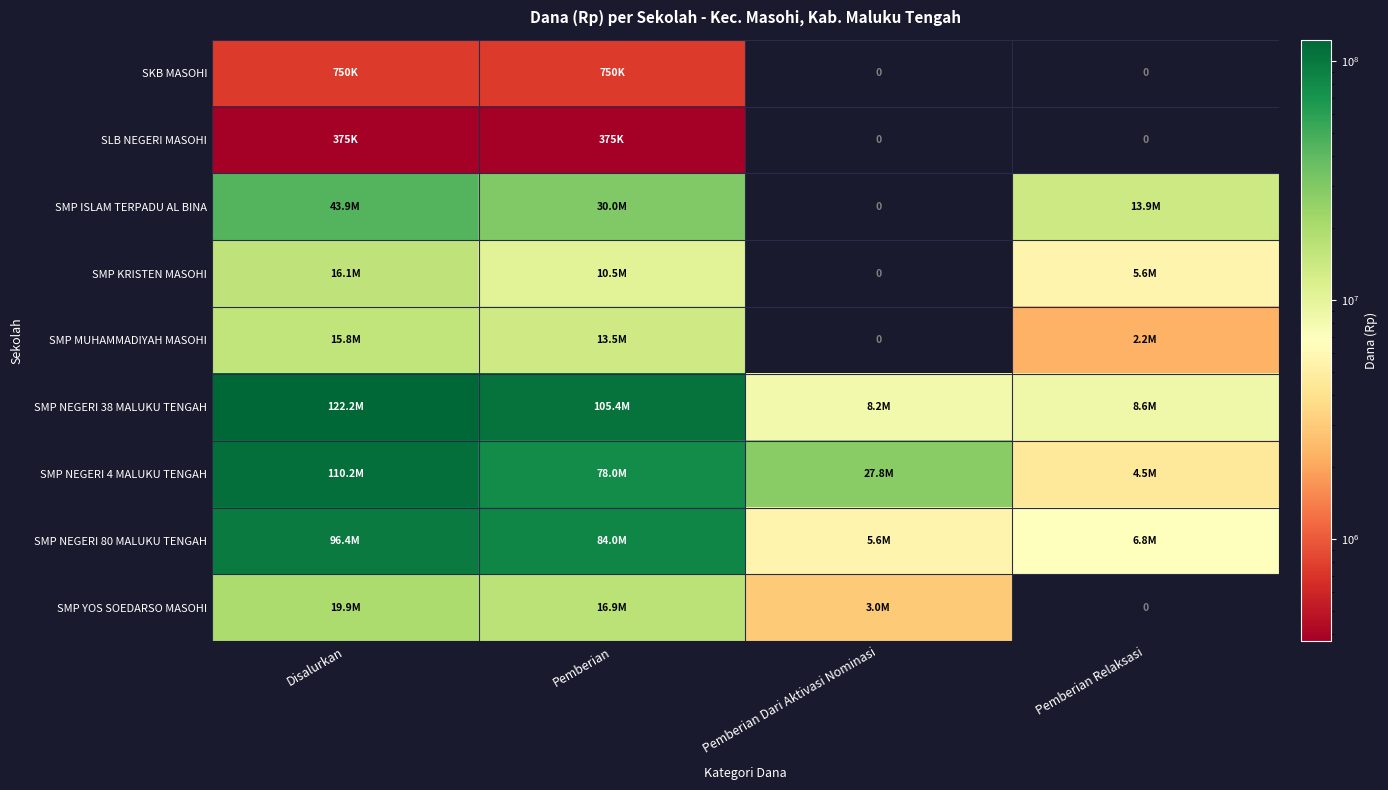

What is the difference between the SMP NEGERI 4 MALUKU TENGAH values at Pemberian Dari Aktivasi Nominasi and Disalurkan?

82500000